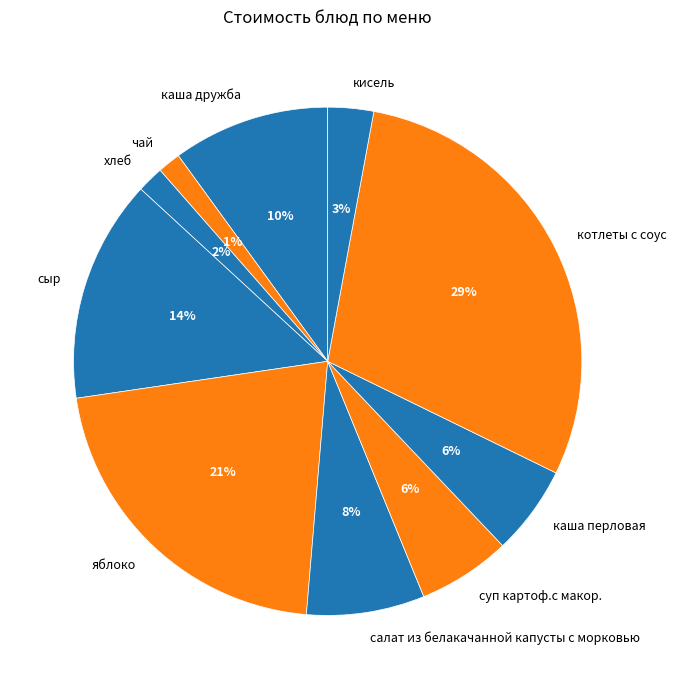

Between салат из белакачанной капусты с морковью and кисель, which is larger?

салат из белакачанной капусты с морковью